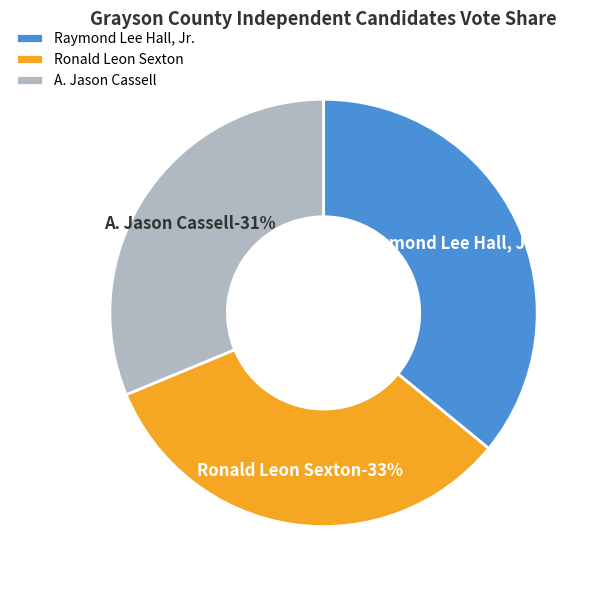

Which has a higher value, A. Jason Cassell or Ronald Leon Sexton?

Ronald Leon Sexton